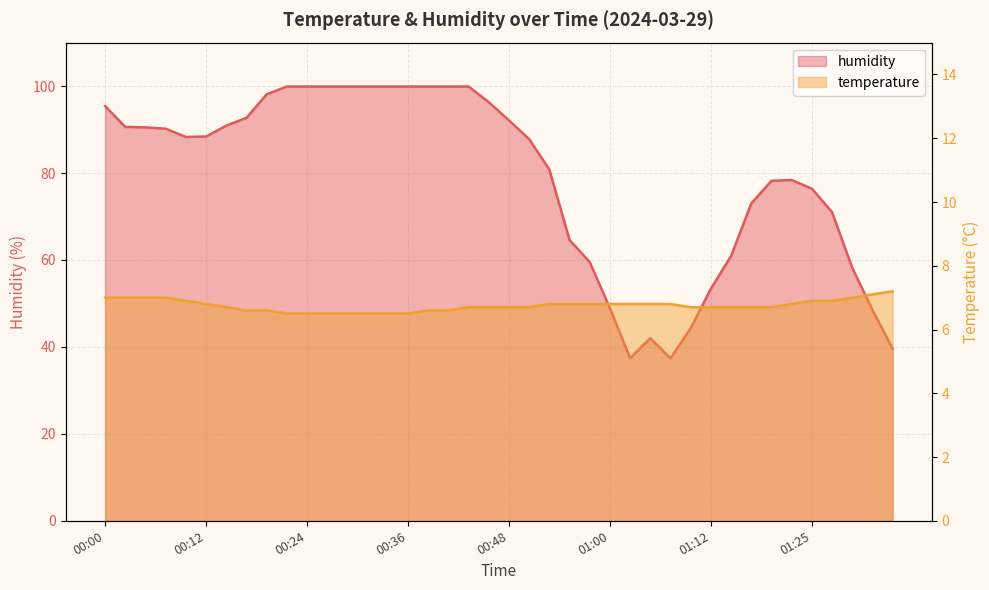

Is it true that temperature equals 9.9 at 00:34?

False